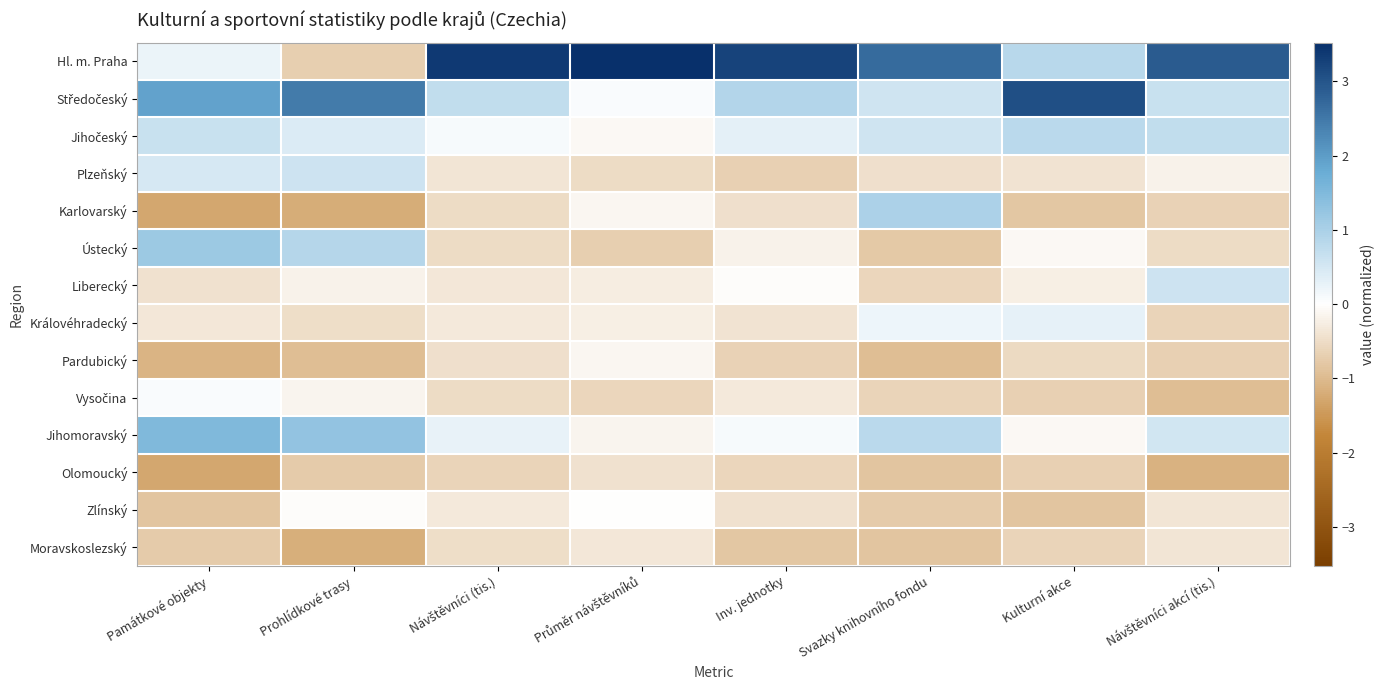

At how many categories does at least one series exceed 0?

8